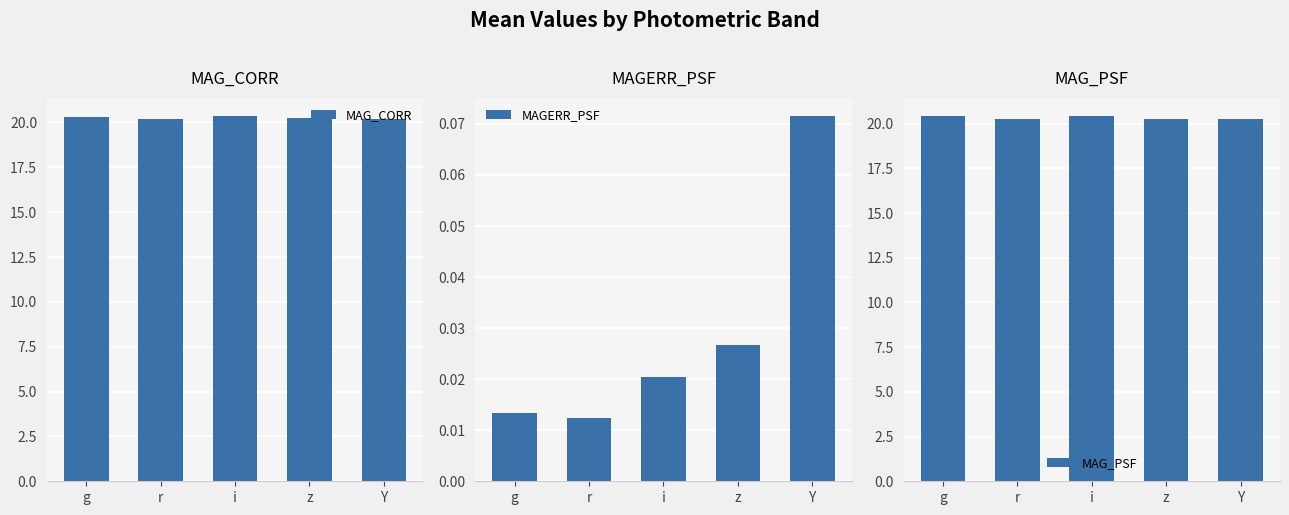

At how many categories does at least one series exceed 17?

5